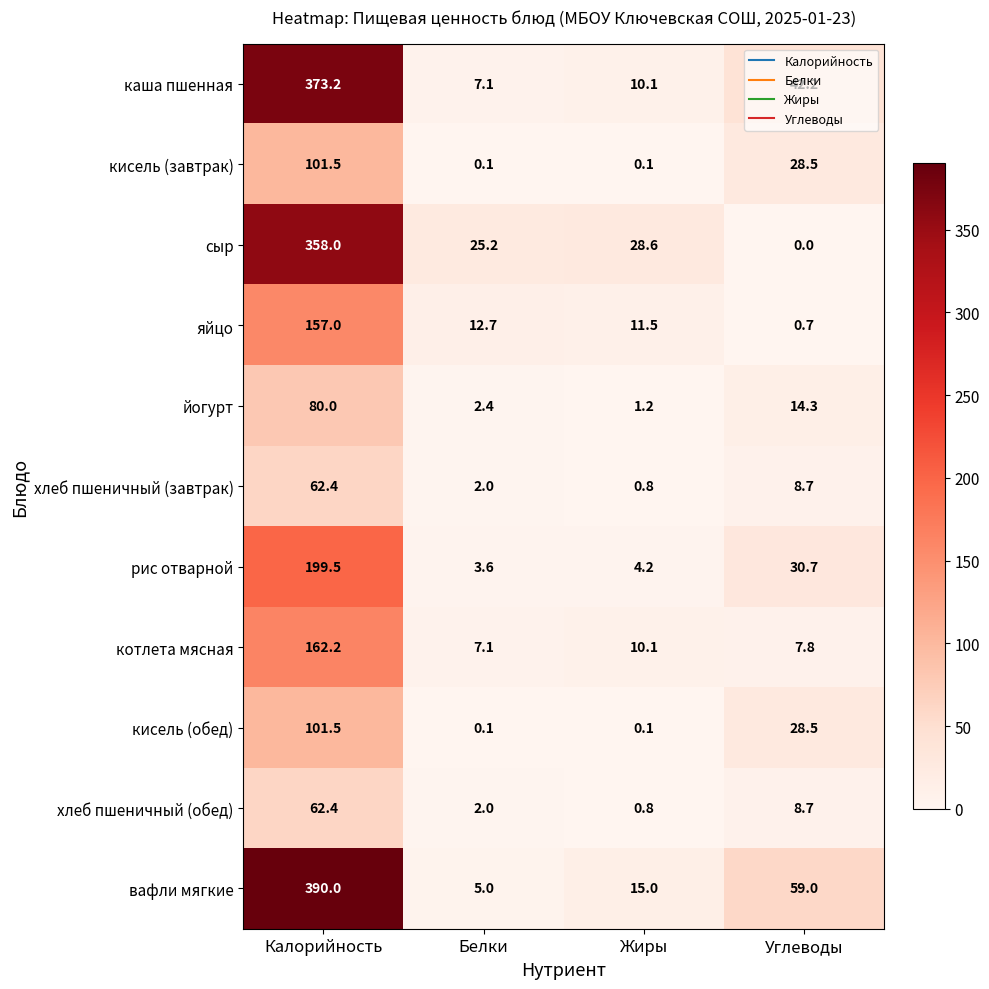

Which category has the lowest value in the котлета мясная series?

Белки